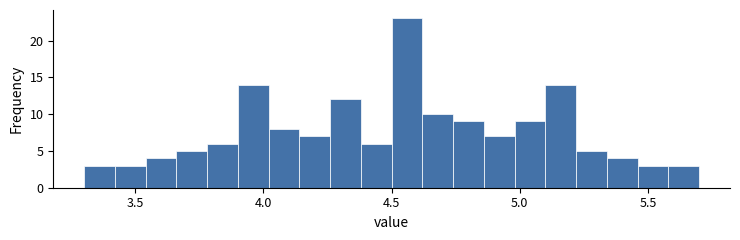

Read against the x-axis, roughly where is the centre of the tallest bar?

4.55